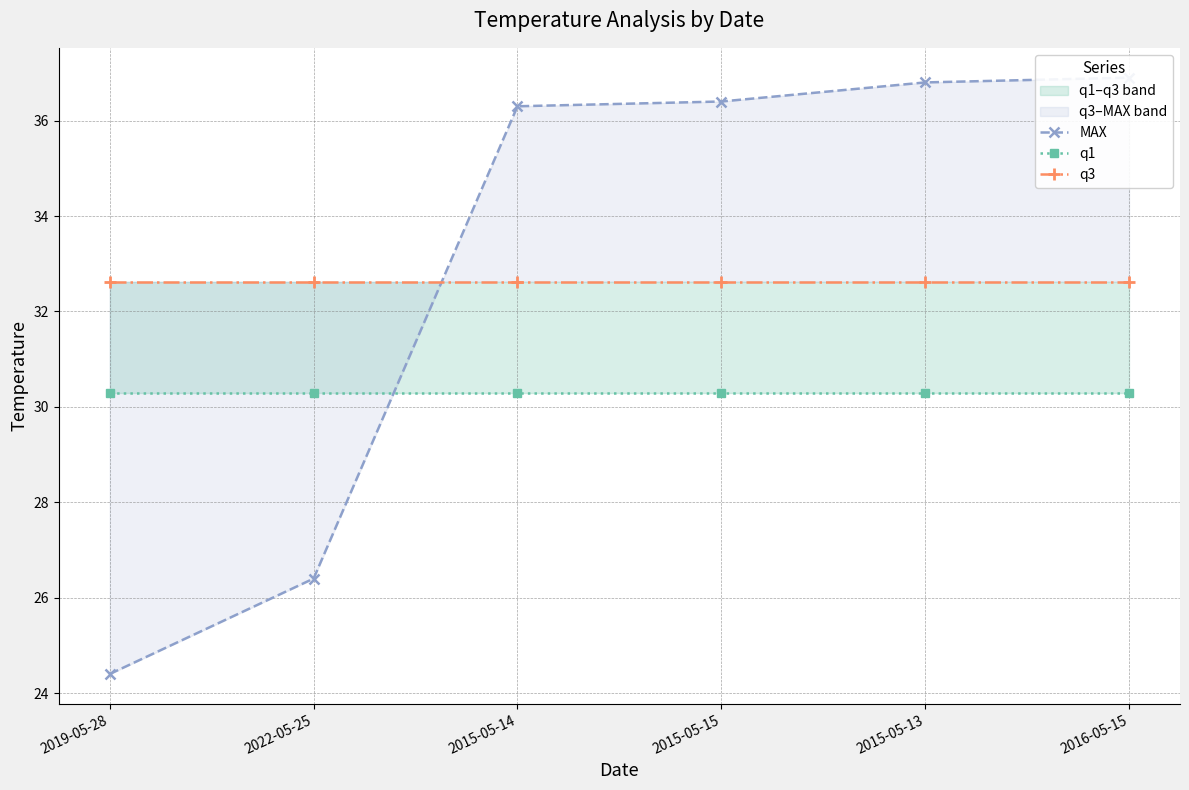

What is the value of the MAX point at the 6th from the left?

36.9